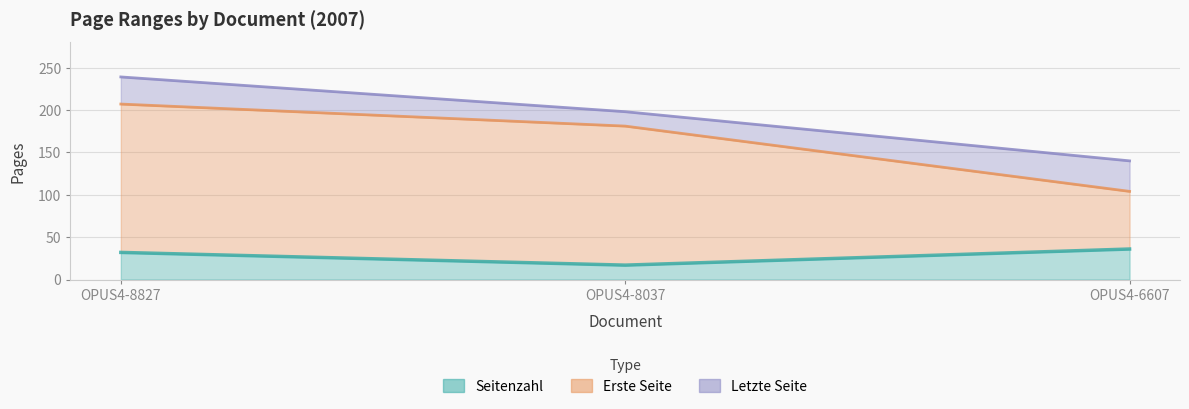

At which category is the sum across all series the highest?

OPUS4-8827